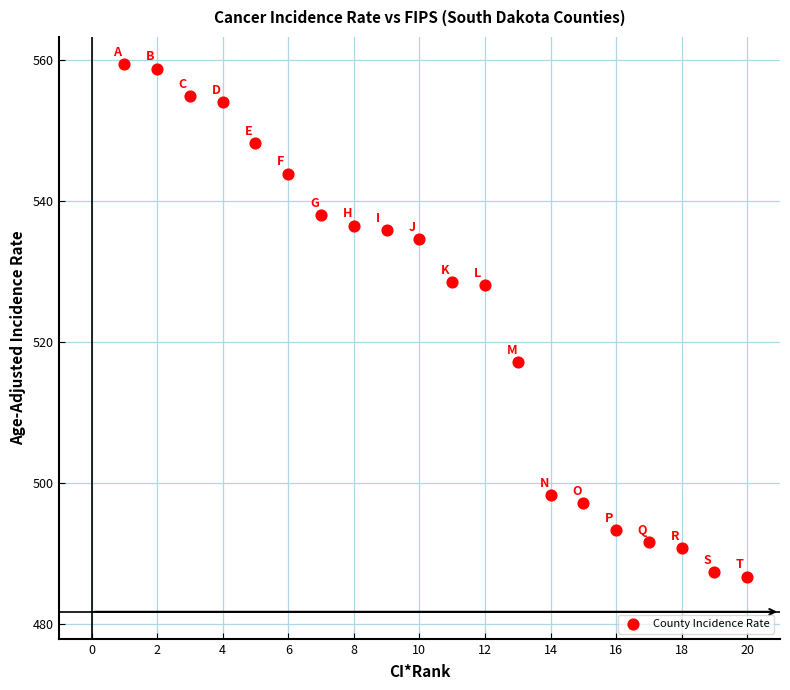

What is the range of Y values (max minus min)?

72.7